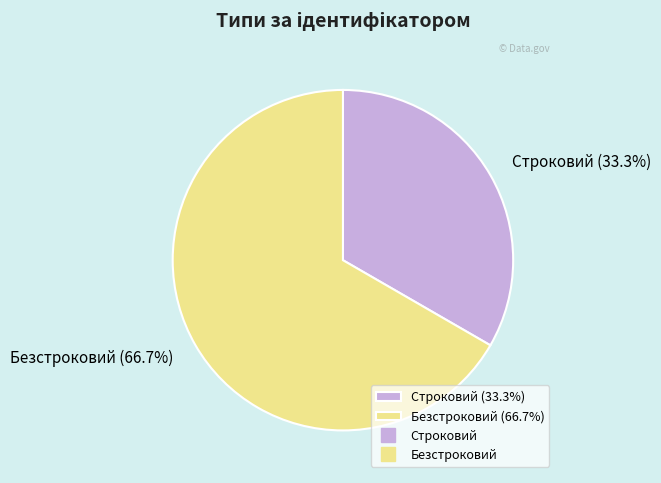

Which category has the biggest portion of the pie?

Безстроковий